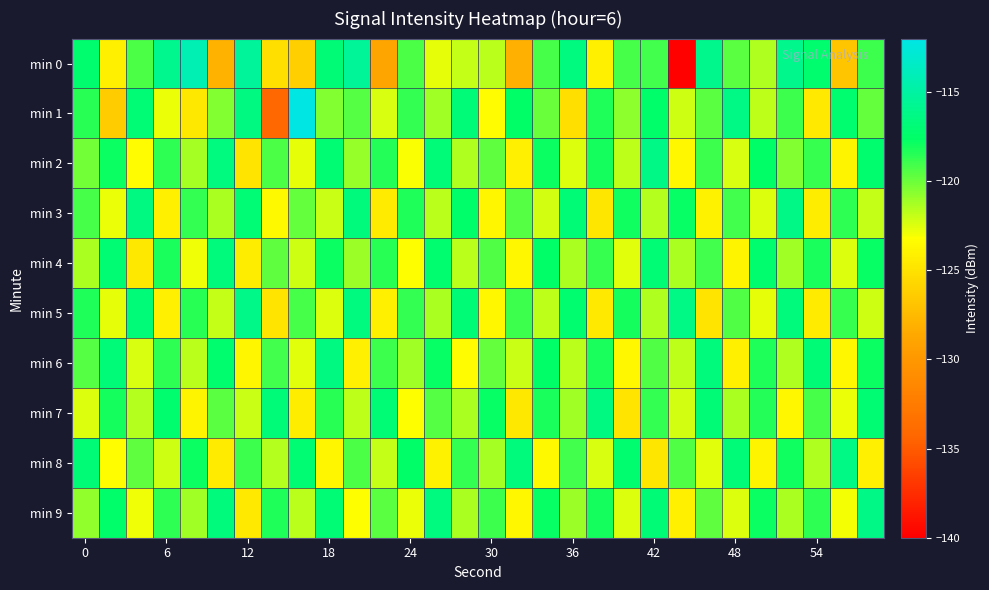

Reading left to right, transcribe all the data shown in this chart.

min 0: -117.3	-124.1	-119.2	-115.9	-114.3	-128.1	-115.3	-125.1	-126.2	-116.9	-115.4	-128.8	-119.2	-122.7	-121.9	-121.7	-128.1	-119.2	-116.5	-124.1	-119.2	-119.0	-139.8	-116.0	-119.6	-121.5	-116.0	-117.3	-126.7	-118.9
min 1: -118.5	-126.4	-116.9	-122.8	-124.6	-120.5	-116.4	-134.1	-112.2	-120.4	-119.5	-122.3	-118.7	-121.1	-116.8	-123.4	-117.6	-119.9	-125.2	-118.3	-120.7	-117.4	-122.1	-119.6	-116.3	-121.8	-118.9	-124.5	-117.2	-119.8
min 2: -120.1	-117.8	-123.4	-118.6	-121.2	-116.5	-124.8	-119.3	-122.7	-117.1	-120.9	-118.4	-123.1	-116.8	-121.5	-119.7	-124.2	-117.9	-122.4	-118.1	-121.8	-116.2	-123.7	-119.0	-122.3	-117.6	-120.5	-118.8	-123.9	-117.3
min 3: -119.2	-122.8	-116.4	-124.1	-118.7	-121.3	-117.0	-123.5	-119.8	-122.0	-116.7	-124.4	-118.3	-121.7	-117.4	-123.8	-119.5	-122.2	-116.9	-124.7	-118.0	-121.6	-117.7	-124.0	-119.1	-122.5	-116.2	-124.3	-118.6	-121.9
min 4: -121.4	-117.1	-124.6	-118.2	-122.9	-116.6	-124.3	-119.7	-122.1	-117.8	-121.0	-118.5	-123.2	-117.2	-121.7	-119.4	-123.6	-117.5	-121.3	-118.8	-122.6	-117.0	-121.4	-119.1	-123.9	-117.3	-121.1	-118.2	-122.4	-117.7
min 5: -118.3	-122.7	-116.8	-124.2	-118.5	-121.9	-116.1	-124.8	-119.2	-122.4	-116.5	-124.1	-118.7	-121.3	-116.9	-123.6	-119.0	-121.8	-117.2	-124.5	-118.1	-121.5	-116.3	-124.9	-119.4	-122.7	-116.7	-124.4	-118.8	-122.1
min 6: -119.5	-116.8	-122.3	-118.6	-121.7	-117.3	-123.8	-119.1	-122.6	-116.4	-124.2	-118.9	-121.1	-117.7	-123.4	-119.8	-122.0	-117.5	-121.7	-118.2	-123.6	-119.4	-121.8	-116.6	-124.1	-118.3	-121.5	-116.9	-123.7	-117.8
min 7: -122.4	-118.1	-121.6	-117.3	-123.9	-119.6	-122.0	-116.8	-124.3	-118.5	-121.8	-117.0	-123.2	-119.5	-121.4	-117.7	-124.6	-118.2	-121.1	-116.4	-124.9	-118.7	-122.2	-116.9	-121.3	-118.4	-123.7	-119.2	-122.8	-117.1
min 8: -116.9	-123.3	-119.7	-122.1	-117.8	-124.4	-119.0	-121.6	-117.1	-123.8	-119.3	-121.9	-117.5	-124.0	-118.7	-121.2	-116.6	-123.5	-119.1	-122.3	-117.2	-124.7	-119.4	-122.6	-116.8	-123.9	-118.0	-121.5	-116.3	-124.2
min 9: -120.8	-117.4	-122.9	-118.6	-121.1	-116.7	-124.5	-118.3	-121.7	-117.0	-123.2	-119.6	-122.8	-116.5	-121.4	-118.9	-123.6	-117.7	-121.0	-118.1	-122.4	-116.9	-124.1	-119.7	-122.5	-117.8	-121.3	-118.6	-123.0	-116.2